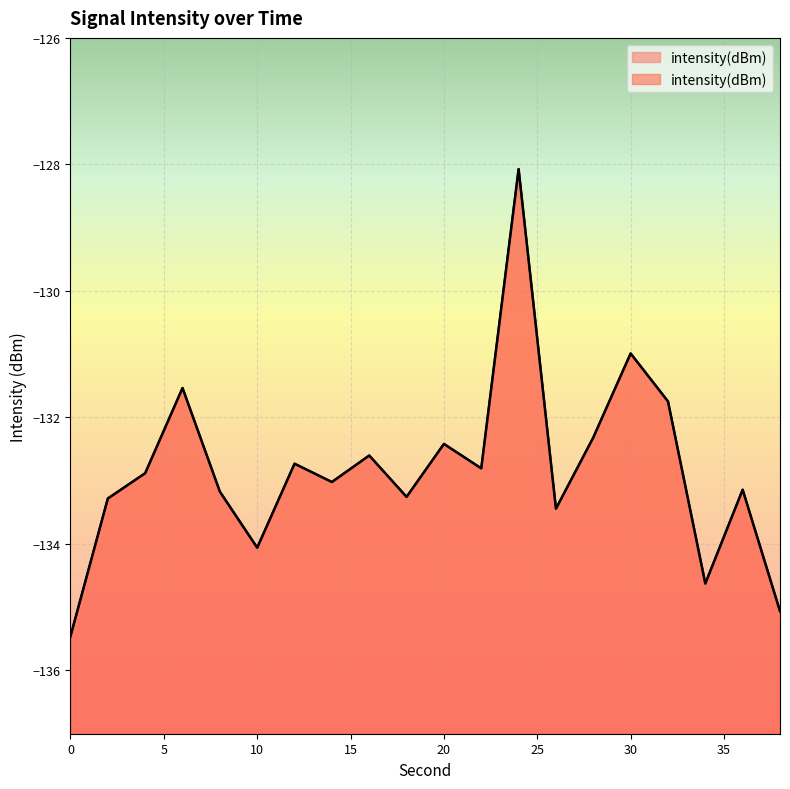

What is the value of the 3rd point from the left?

-132.9